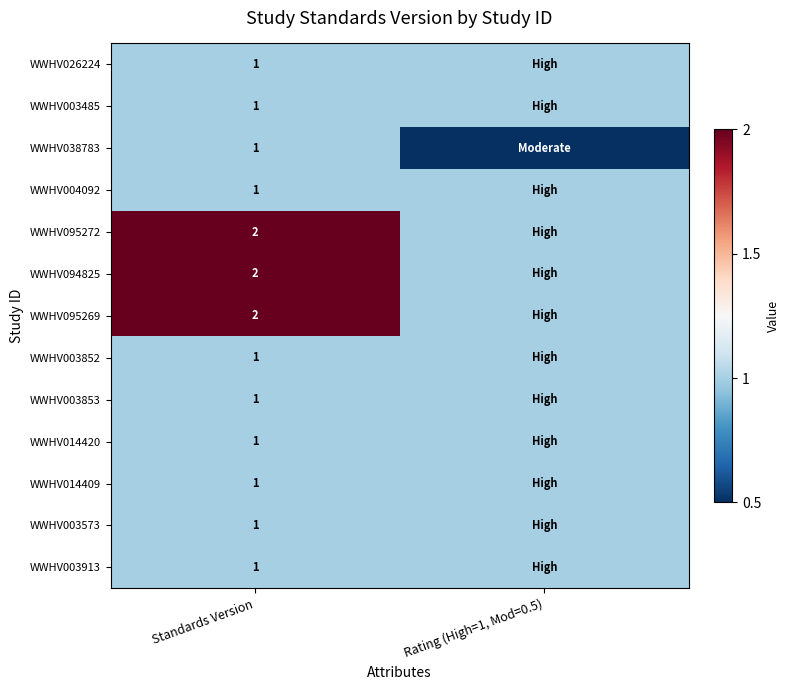

How many series are shown in this chart?

13